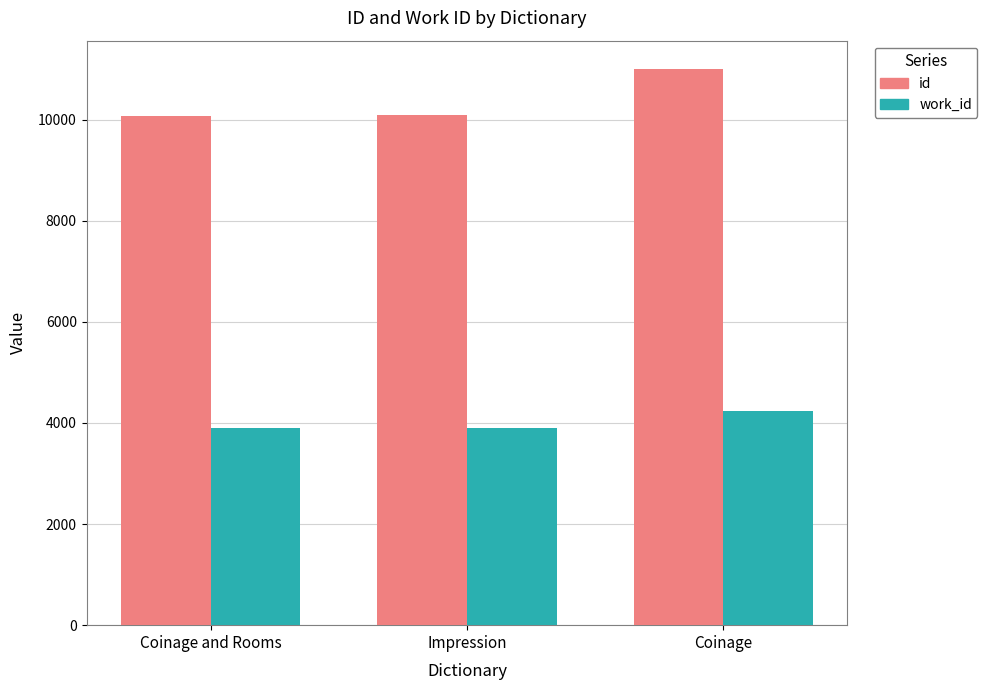

Rank the series by their maximum value, from lowest to highest.

work_id, id